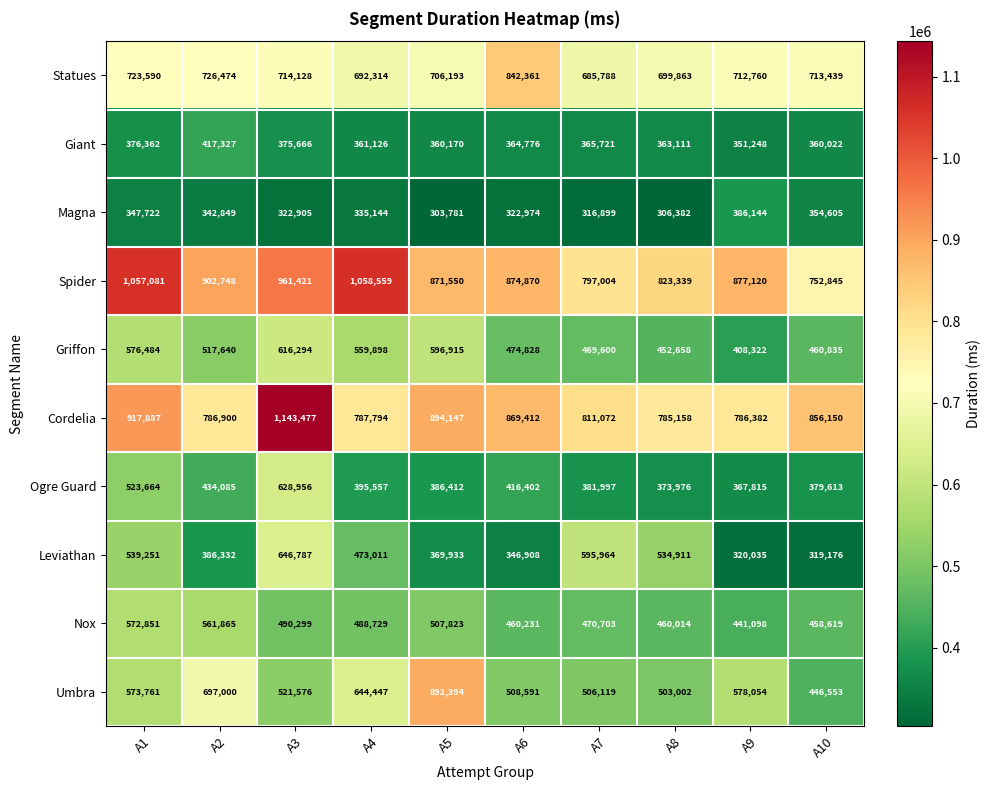

At how many categories does at least one series exceed 684140?

10